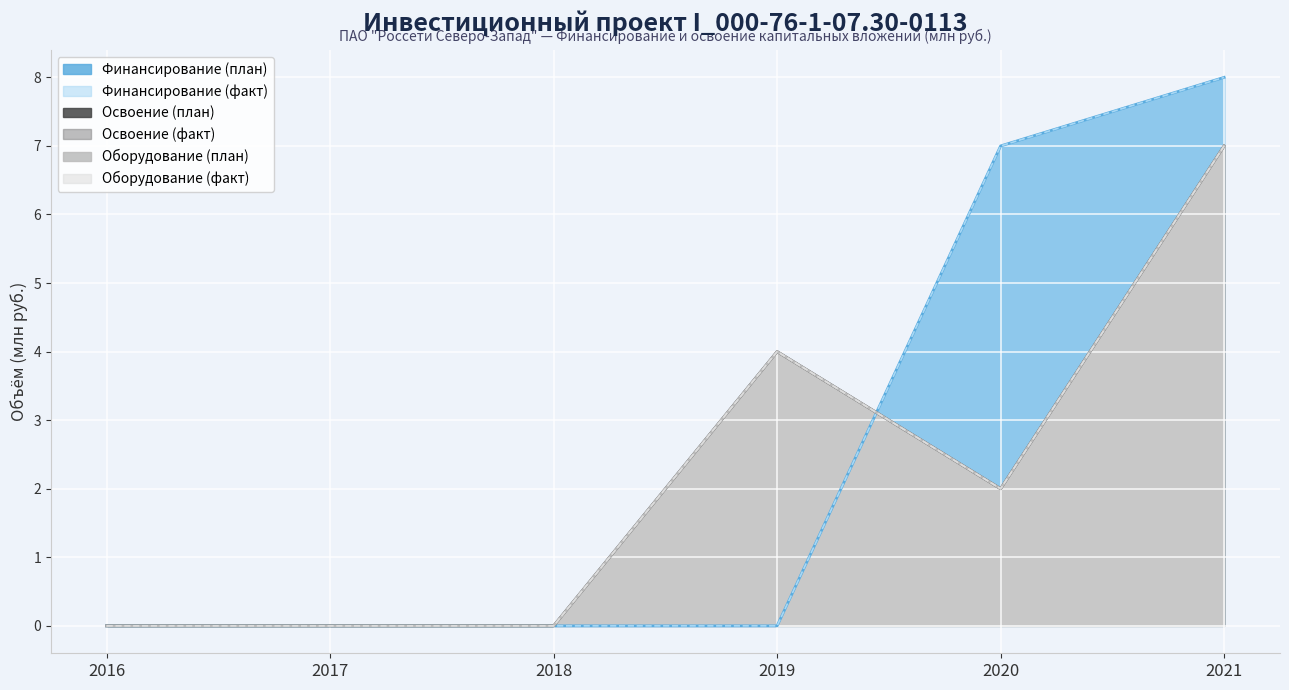

Where does the Оборудование (факт) series first go above 2?

2019